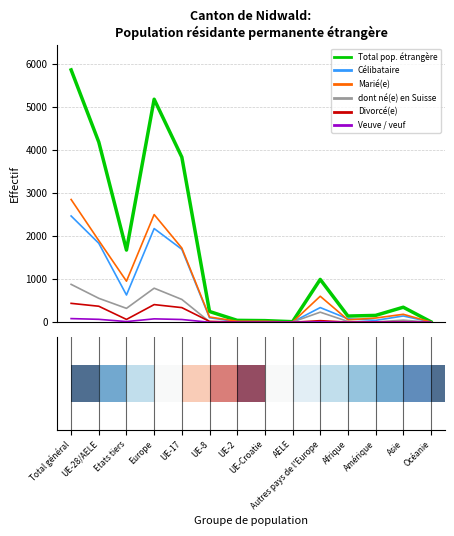

Which series has the largest range (max minus min)?

Total pop. étrangère